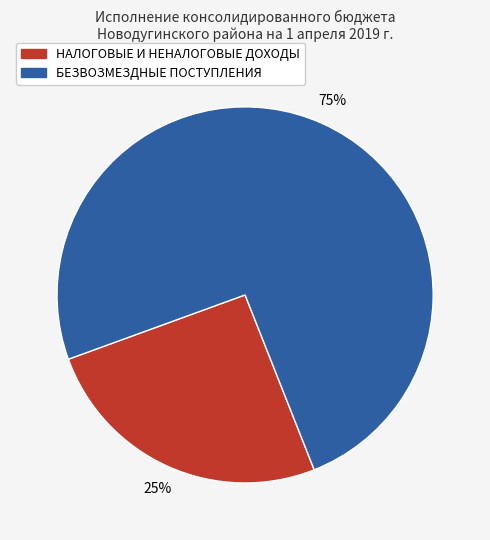

How many segments does this pie chart have?

2